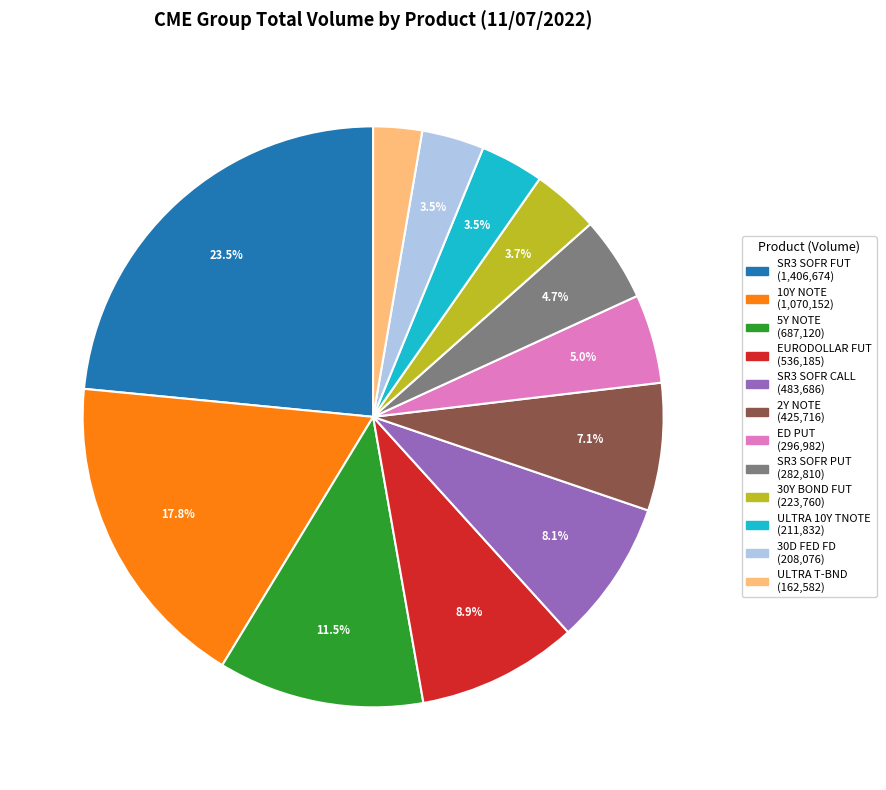

Is there any slice that represents more than half of the pie?

No